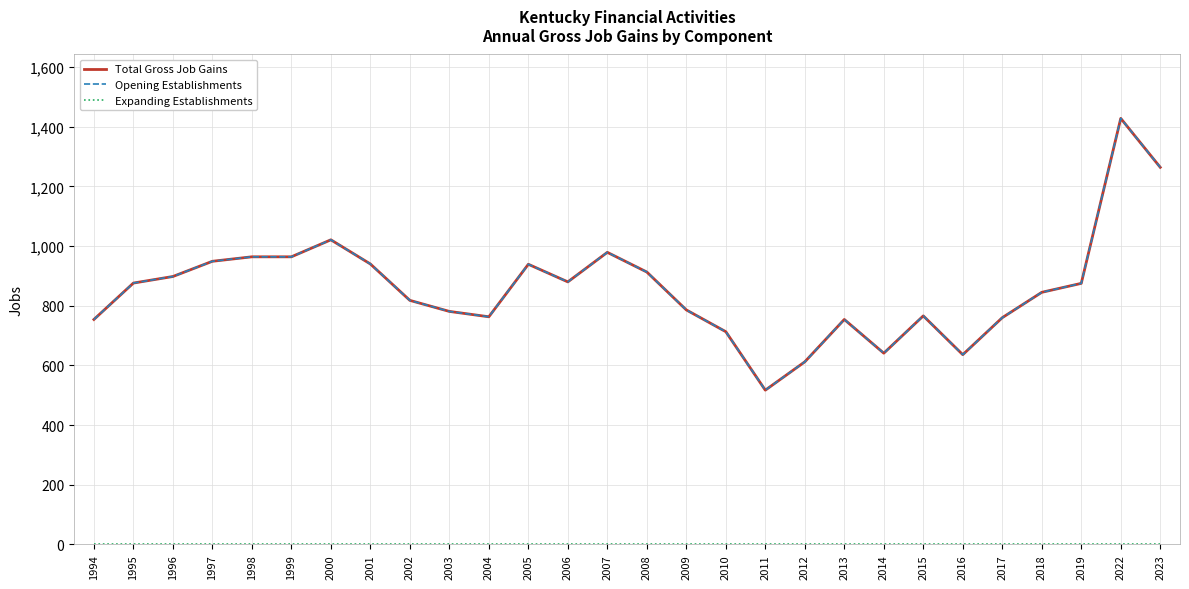

Does the chart display data point markers on the line(s)?

No